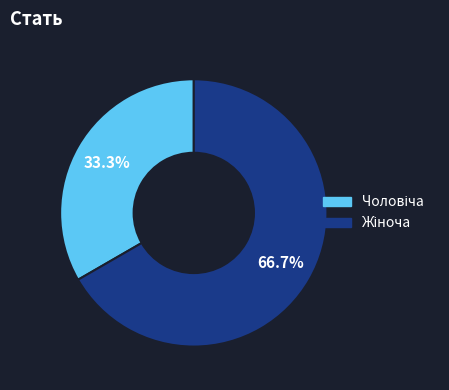

To the nearest percent, what is the average slice percentage?

50%